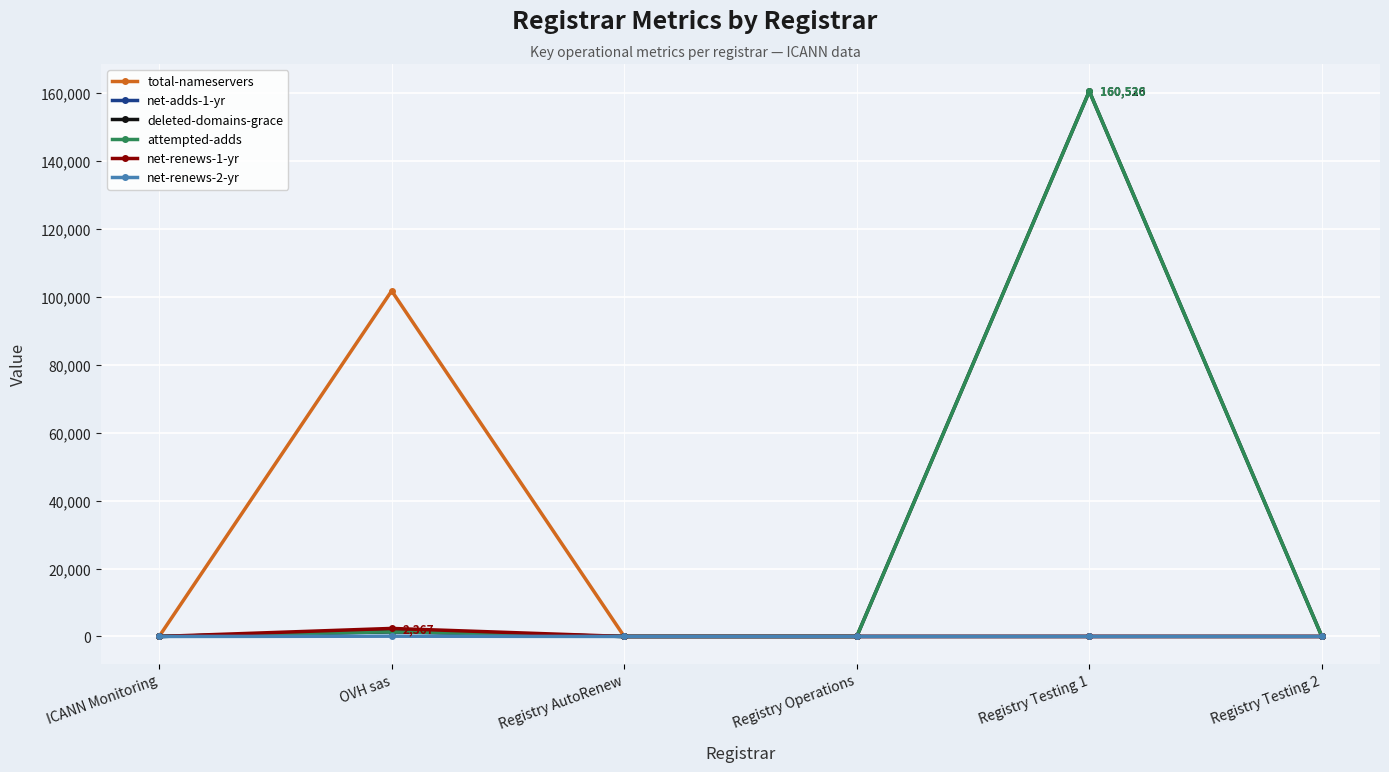

Between ICANN Monitoring and Registry Testing 1, which series saw the biggest shift?

attempted-adds